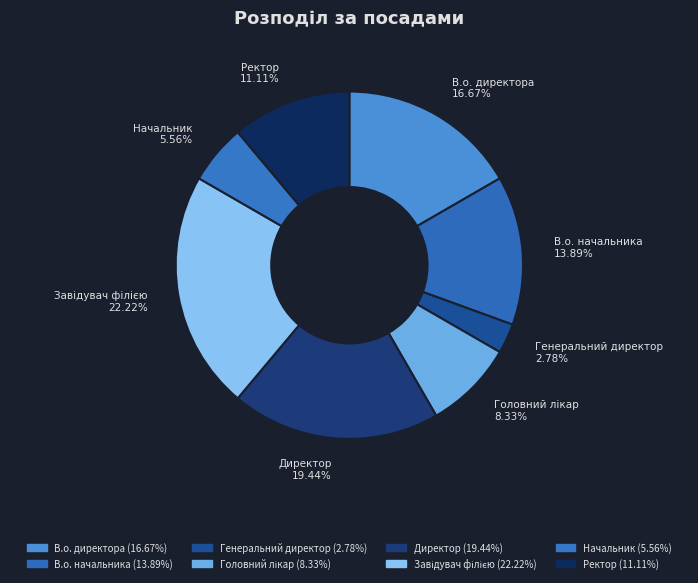

Which slice is the largest?

Завідувач філією